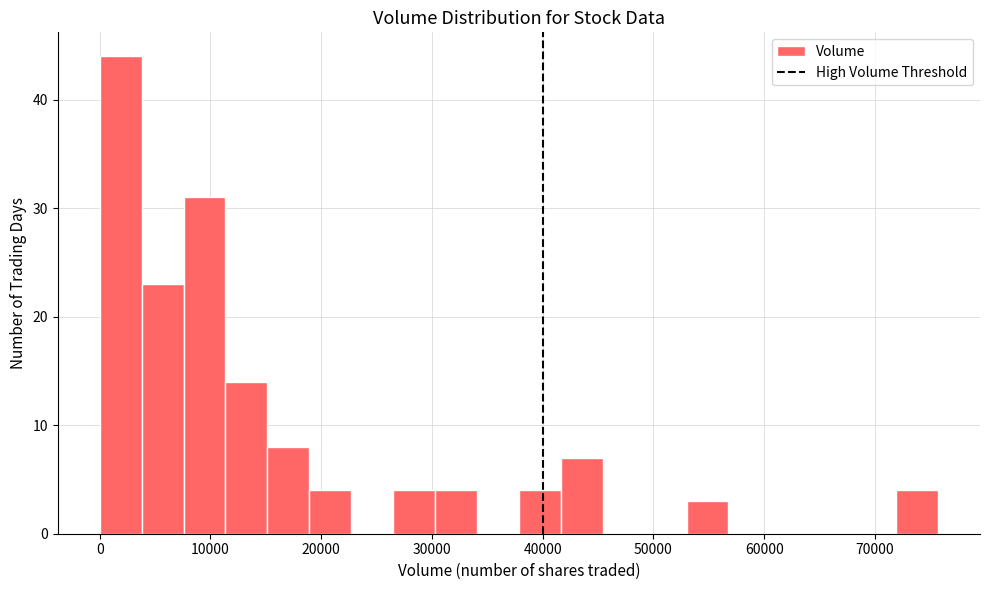

Read against the x-axis, roughly where is the centre of the tallest bar?

2000